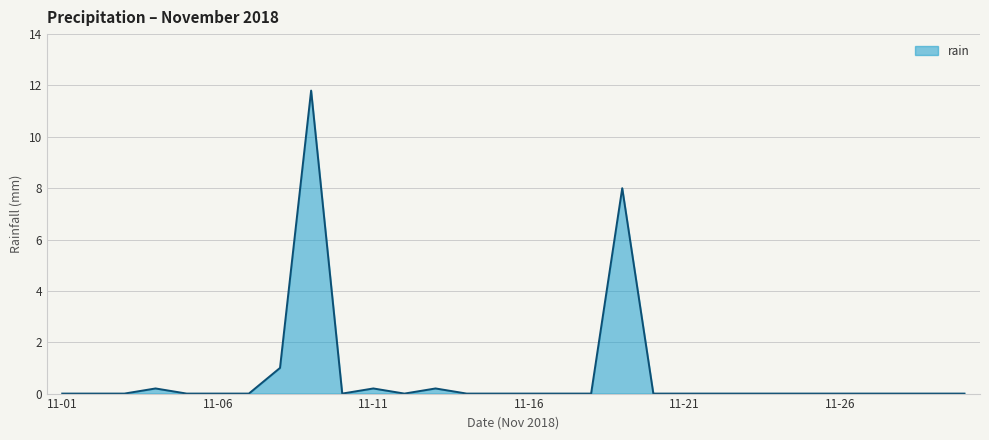

Reading left to right, what are all the values shown in this chart?

0.0	0.0	0.0	0.2	0.0	0.0	0.0	1.0	11.8	0.0	0.2	0.0	0.2	0.0	0.0	0.0	0.0	0.0	8.0	0.0	0.0	0.0	0.0	0.0	0.0	0.0	0.0	0.0	0.0	0.0